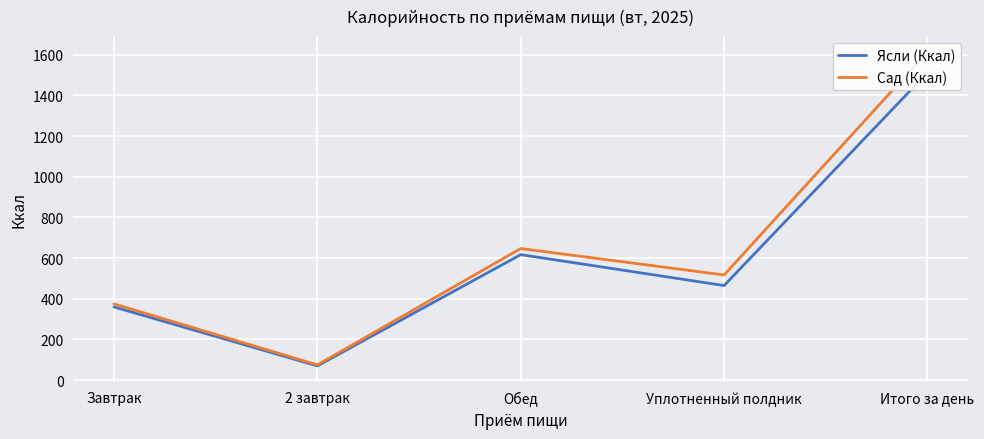

True or false: Ясли (Ккал) and Сад (Ккал) intersect in this chart.

False